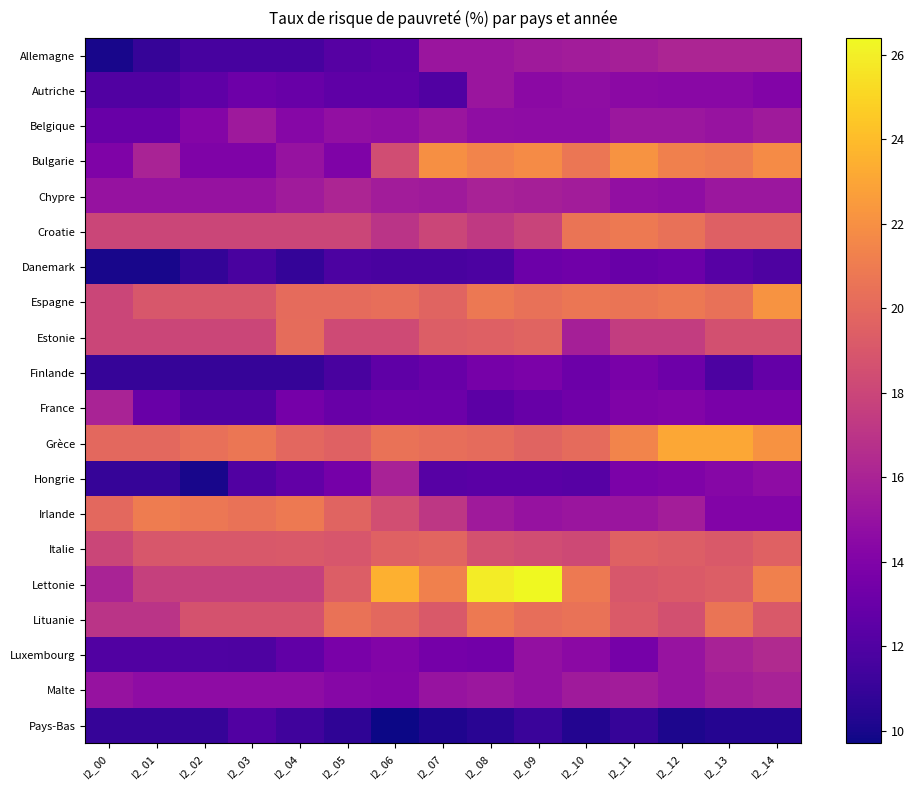

Rank the series by their maximum value, from highest to lowest.

Lettonie, Grèce, Bulgarie, Espagne, Irlande, Croatie, Lituanie, Estonie, Italie, Luxembourg, Allemagne, Chypre, France, Hongrie, Malte, Belgique, Autriche, Finlande, Danemark, Pays-Bas